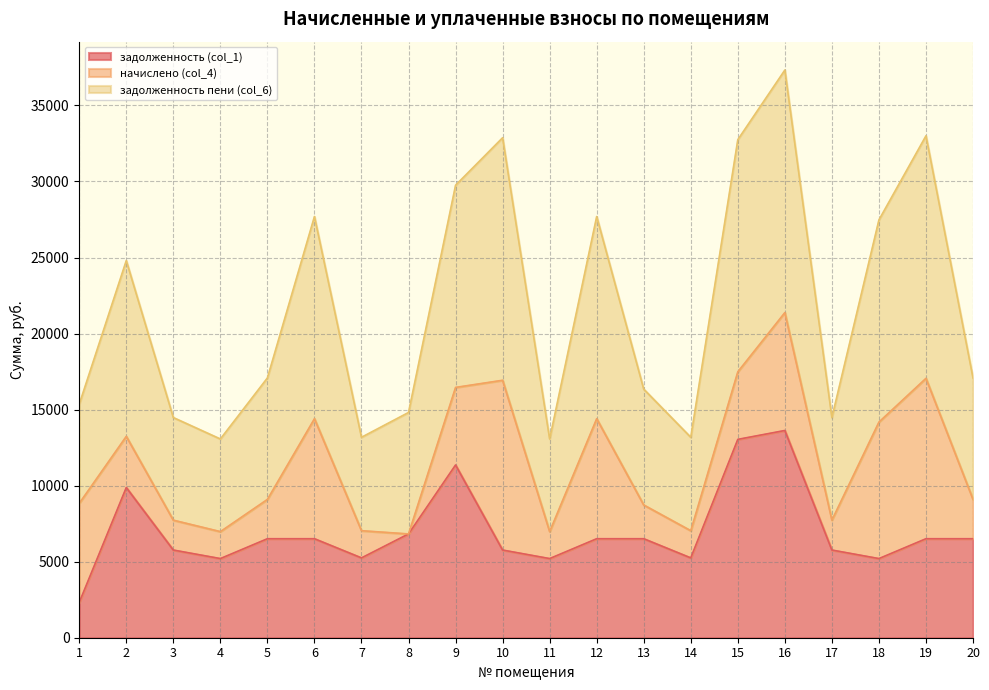

Is the value of задолженность (col_1) at 14 greater than the value of задолженность пени (col_6) at 6?

No